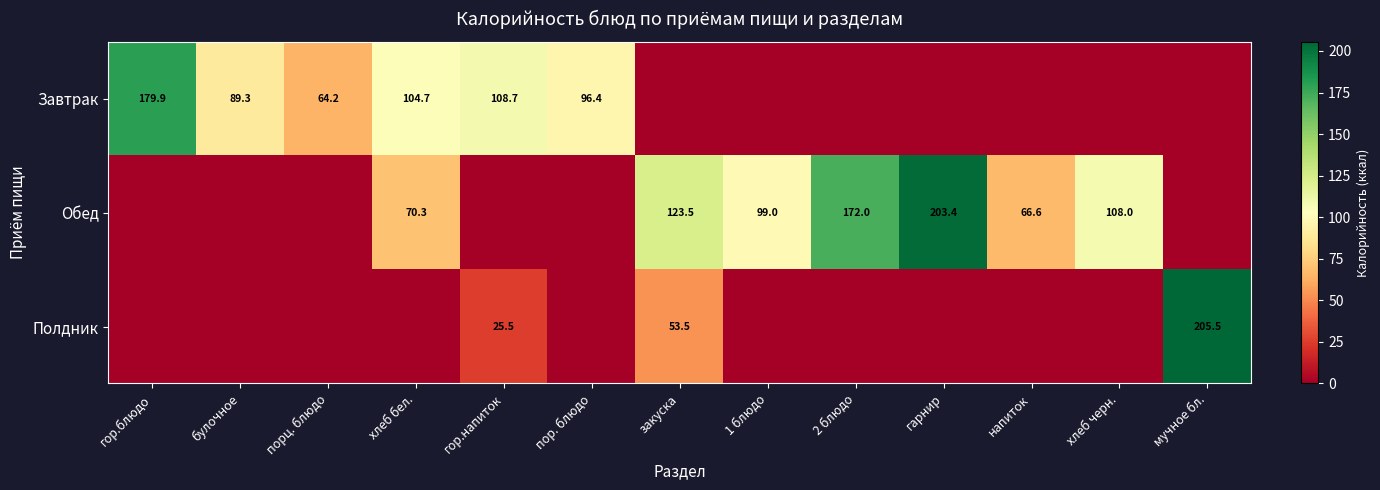

The value of Полдник at закуска is 53.5. True or false?

True